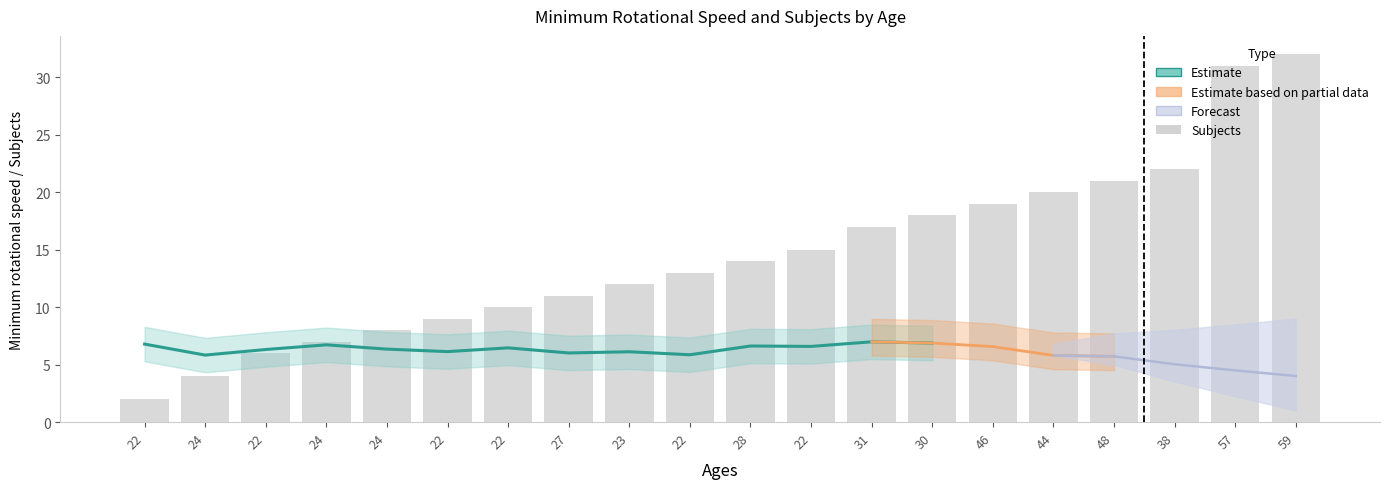

What is the difference between the maximum and second lowest values?

28